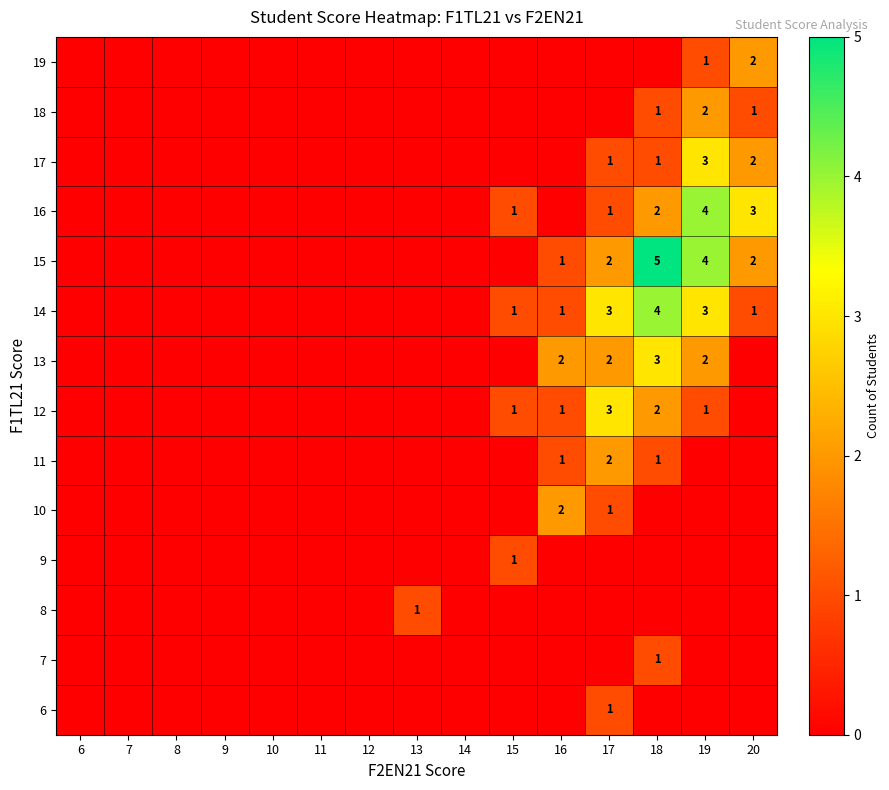

The value of 12 at 15 is 0. True or false?

False